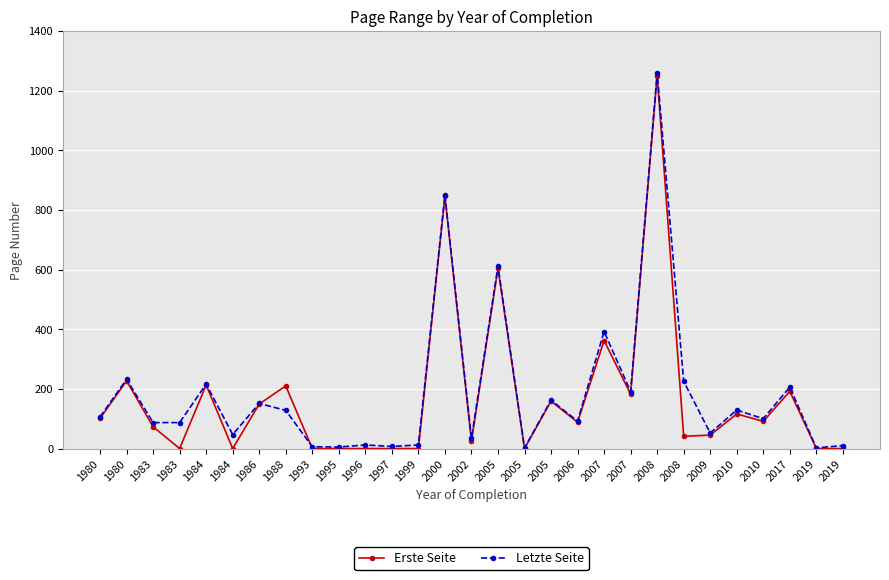

Reading left to right, transcribe all the data shown in this chart.

Erste Seite: 102	228	74	1	214	1	150	211	1	1	1	1	1	846	26	605	1	160	89	363	183	1251	42	46	117	92	193	1	1
Letzte Seite: 107	233	88	88	217	48	152	129	7	6	13	8	13	850	35	612	3	163	93	393	192	1260	226	53	130	101	207	3	11